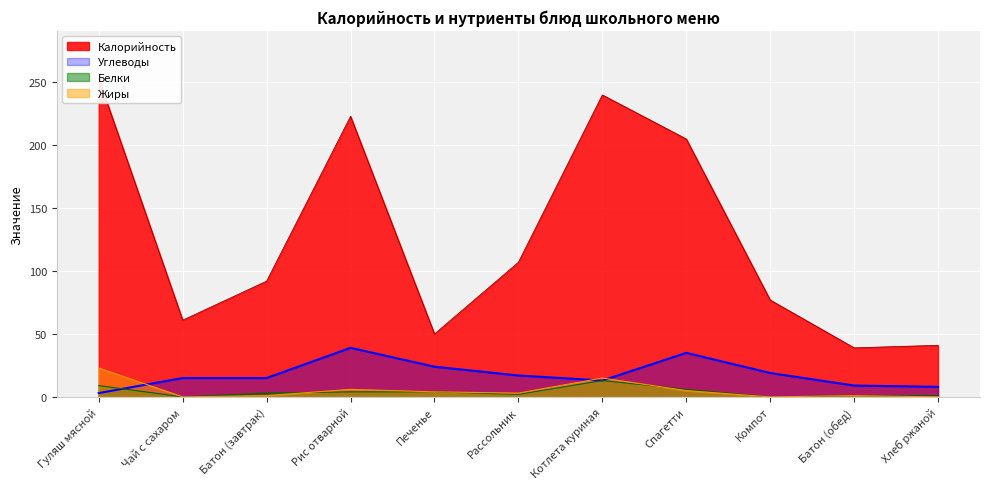

True or false: Калорийность and Жиры intersect in this chart.

False